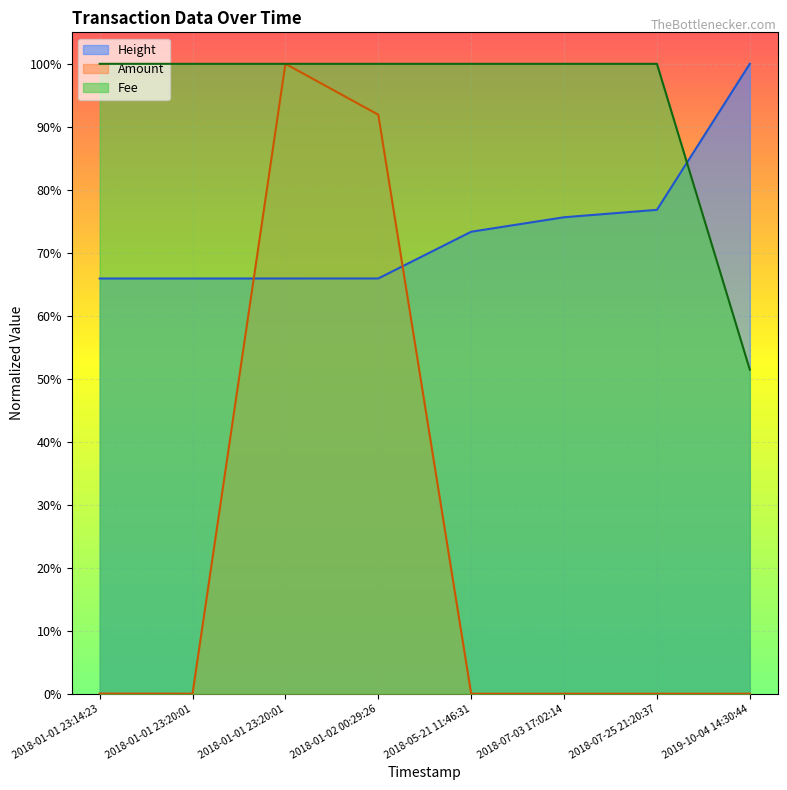

Read the Fee value at 2018-01-01 23:20:01.

1.0